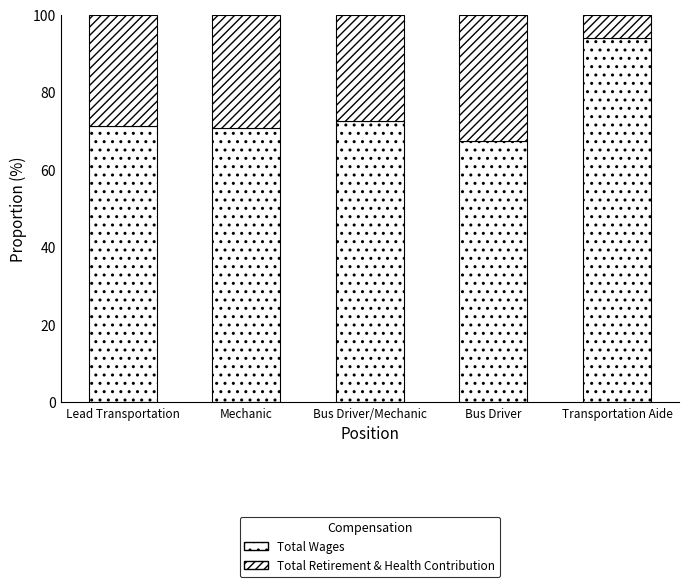

Is it true that Total Wages equals 21.6 at Mechanic?

False